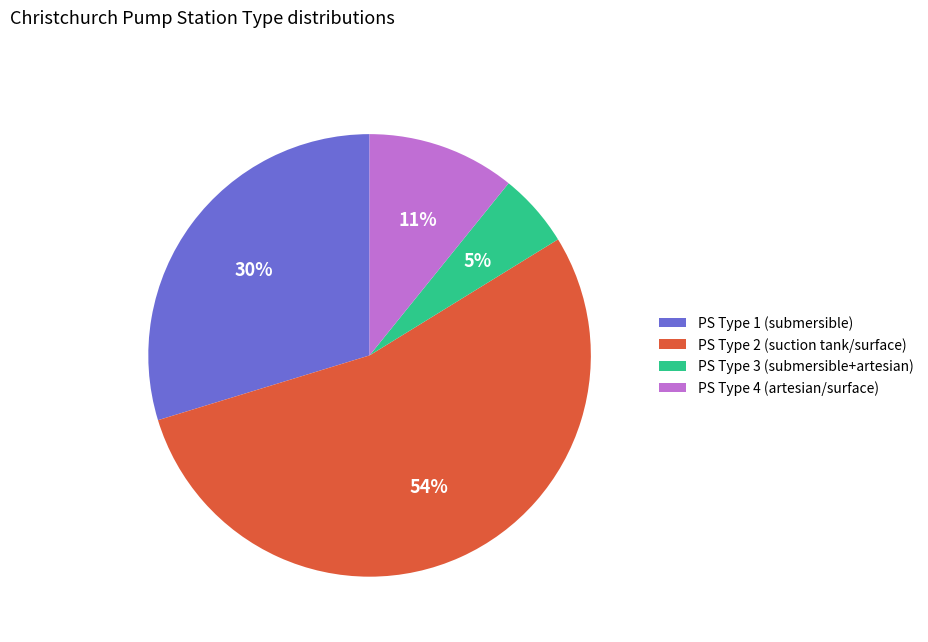

Is the sum of PS Type 3 (submersible+artesian) and PS Type 1 (submersible) greater than half?

No